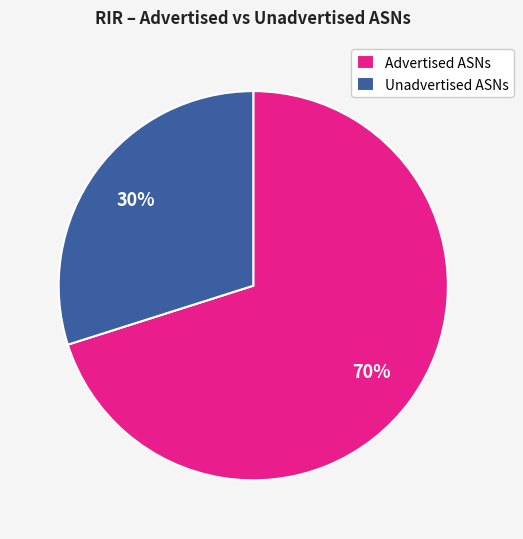

To the nearest percent, what is the average slice percentage?

50%